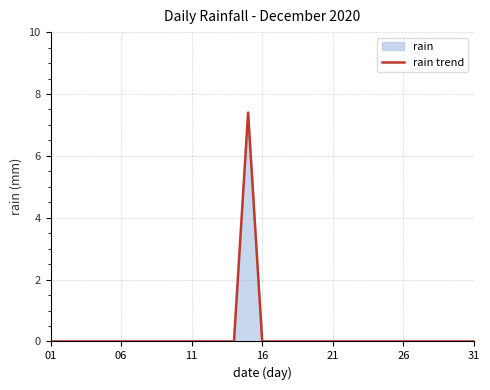

What is the difference between the maximum and minimum values?

7.4